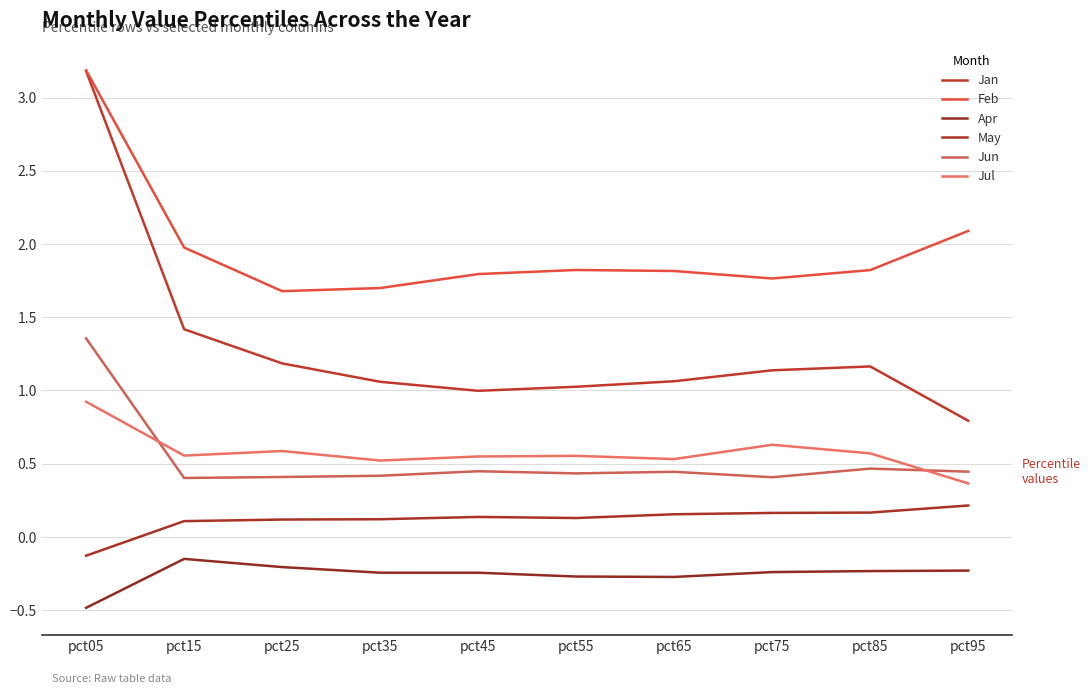

What are all the series names shown in the legend?

Jan, Feb, Apr, May, Jun, Jul